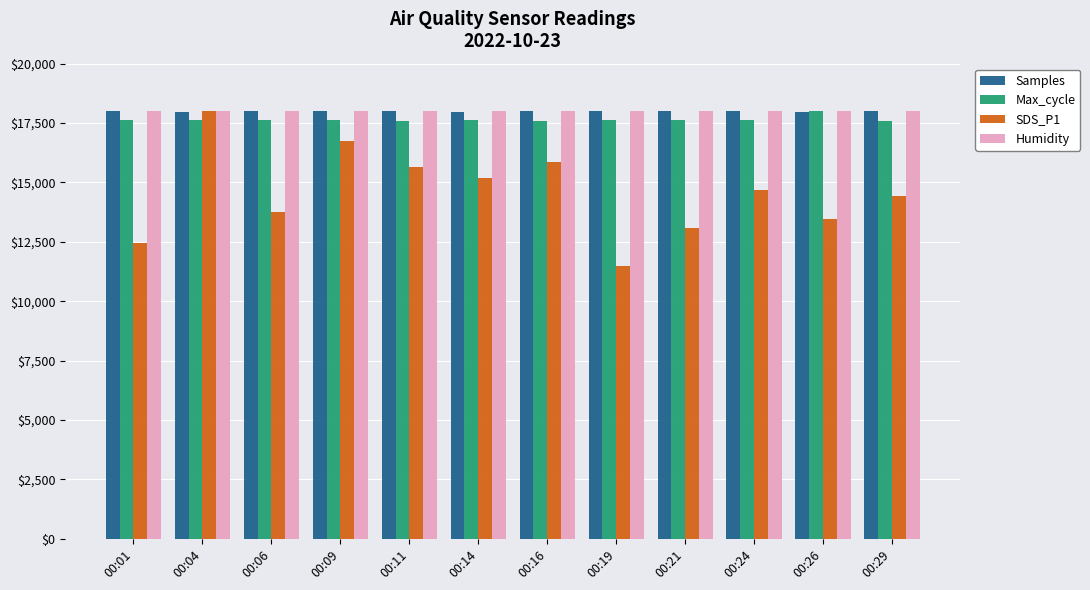

What is the difference between the Max_cycle values at 00:21 and 00:24?

3.5